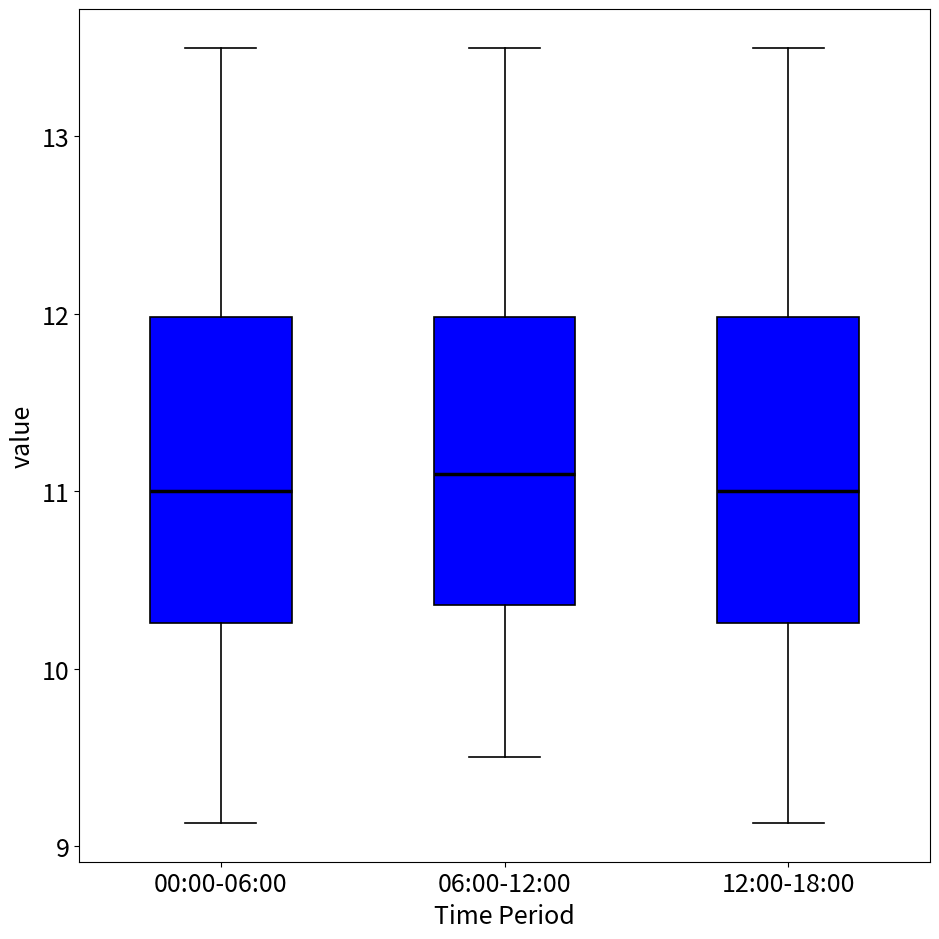

Which box's median line is the highest?

06:00-12:00